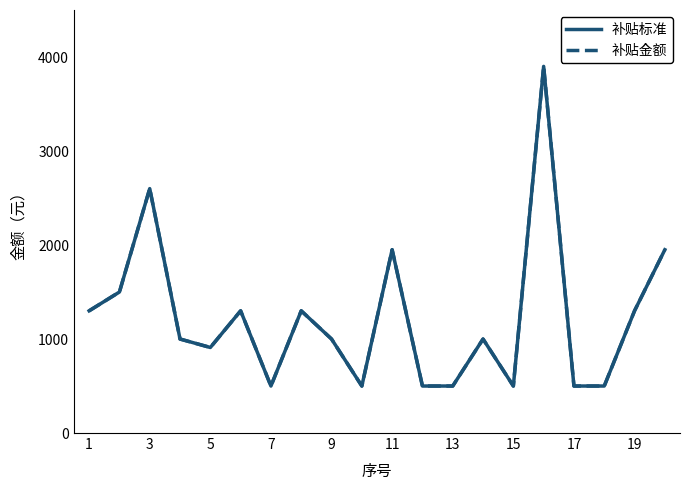

Does the chart display data point markers on the line(s)?

No